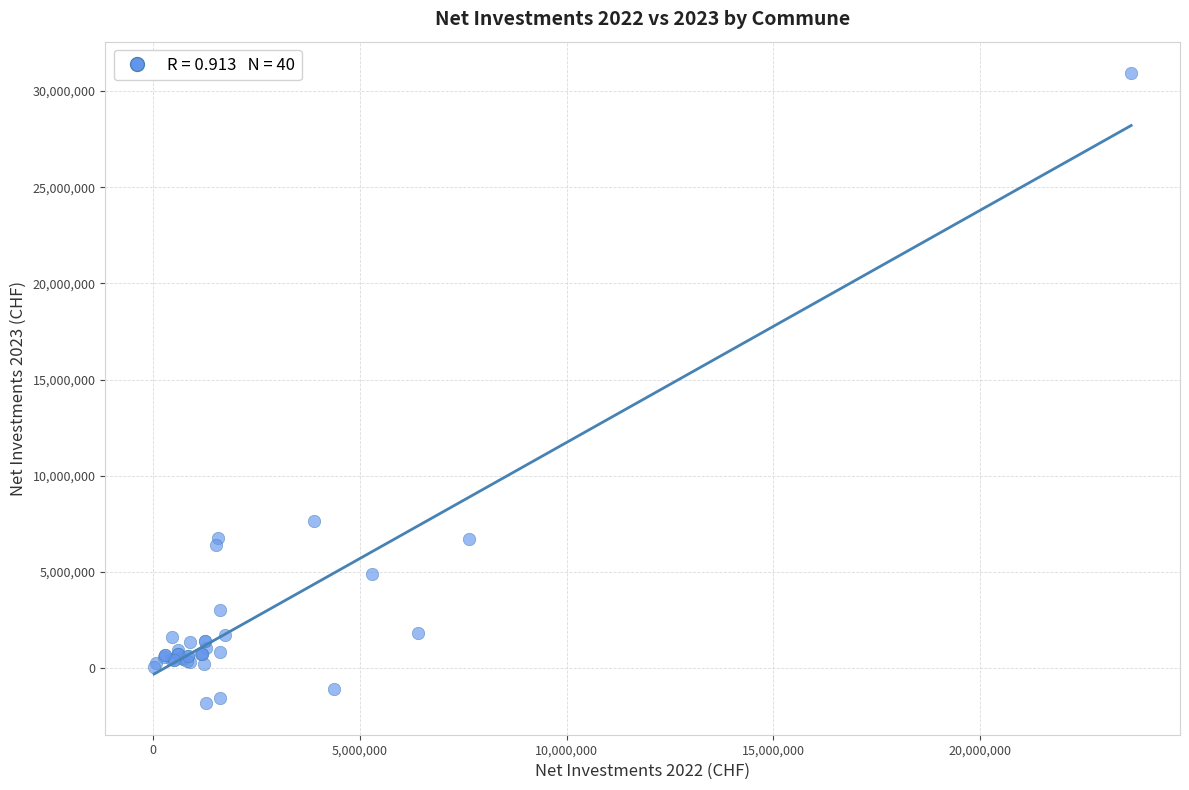

What Y value in the scatter plot is closest to 14553342?

7646427.0